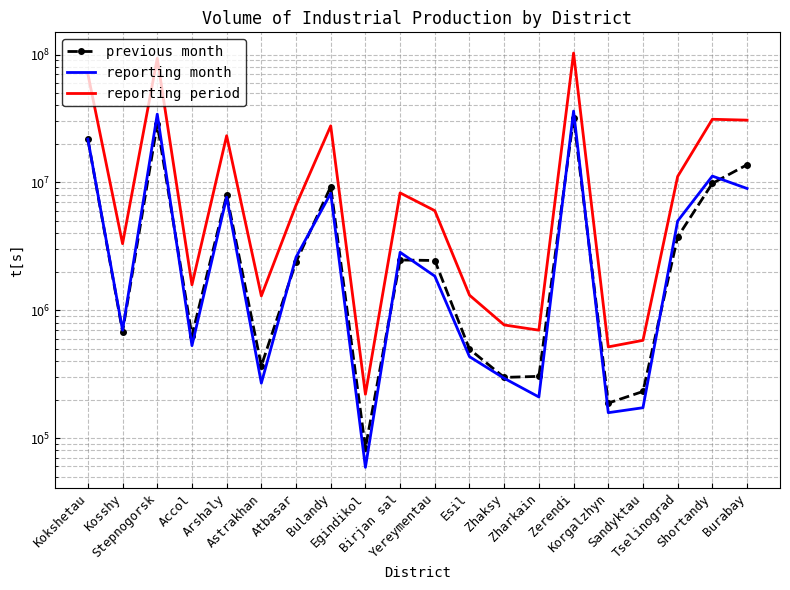

What is the maximum value shown in the chart?

102694174